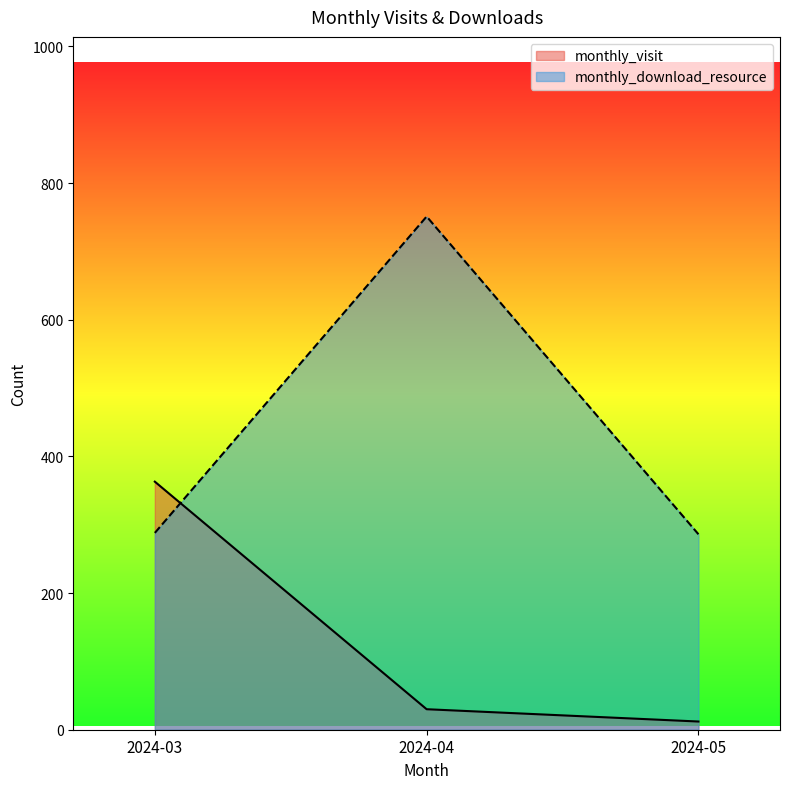

What is the total value across all series at 2024-04?

781